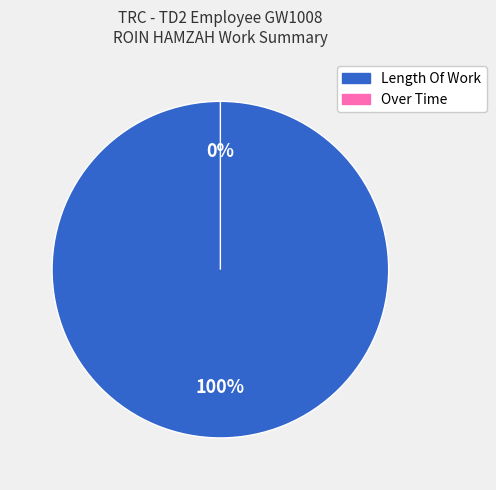

Between Over Time and Length Of Work, which is larger?

Length Of Work